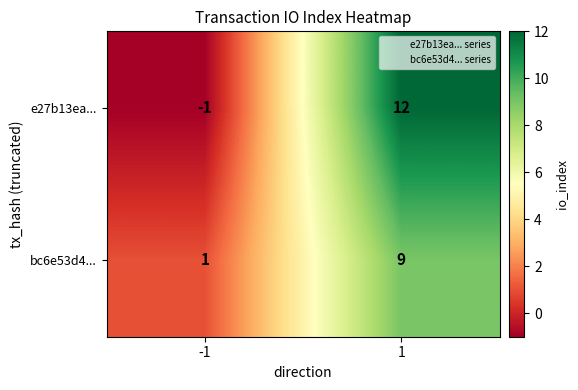

Which series has the largest total across all categories?

e27b13ea...